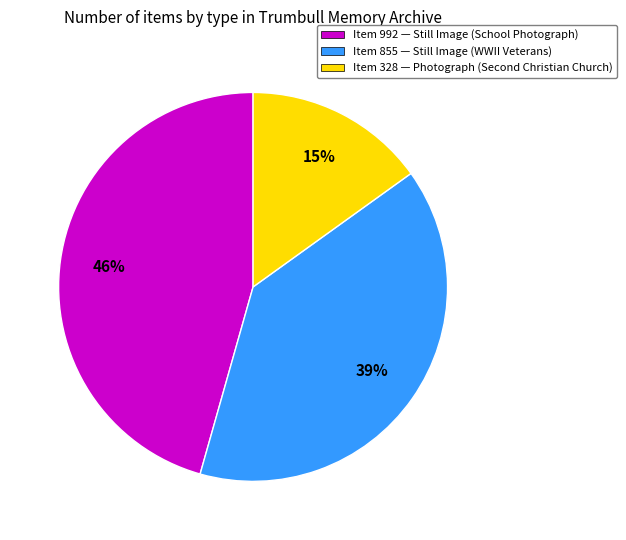

What is the largest slice in the pie chart?

Item 992 — Still Image (School Photograph)